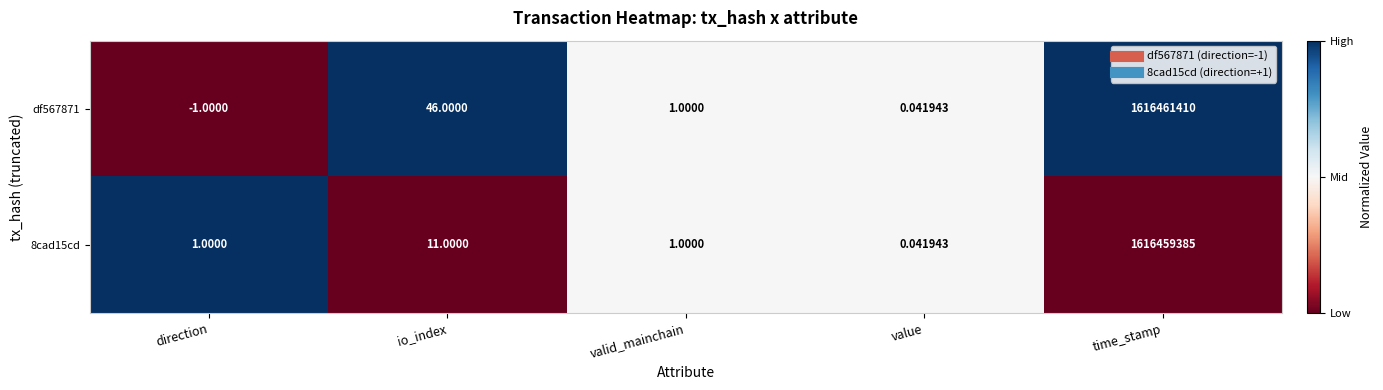

At which label is 8cad15cd closest to 808229692?

io_index